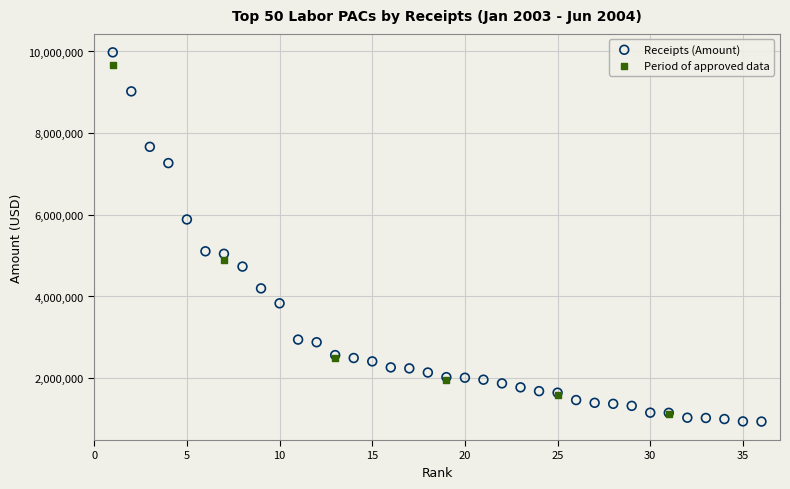

Which series has the largest Y range (max minus min)?

Receipts (Amount)